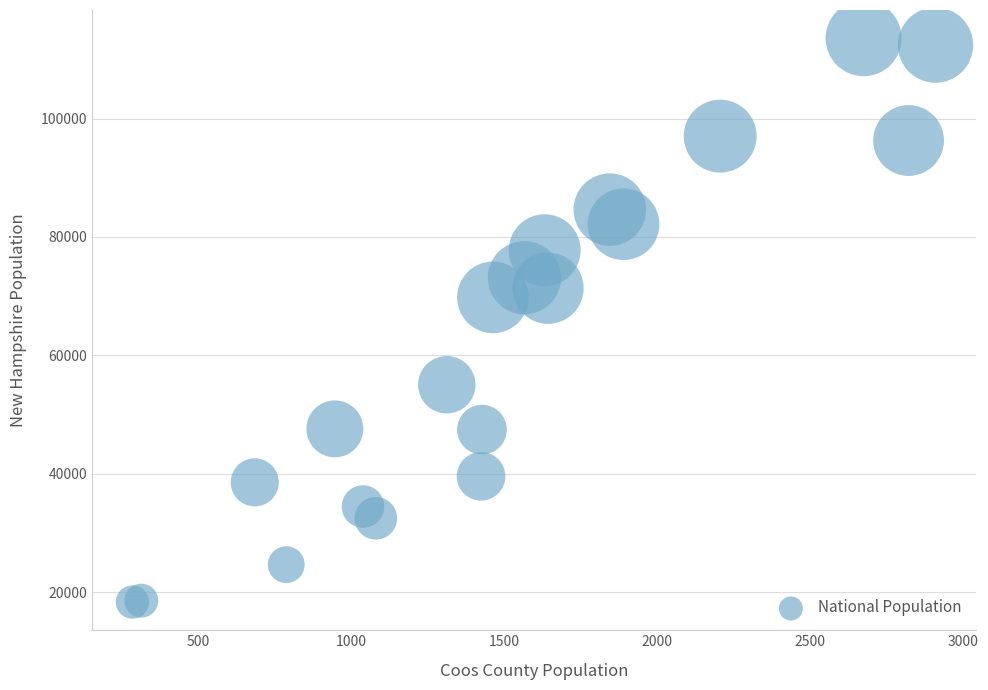

What is the range of X values (max minus min)?

2626